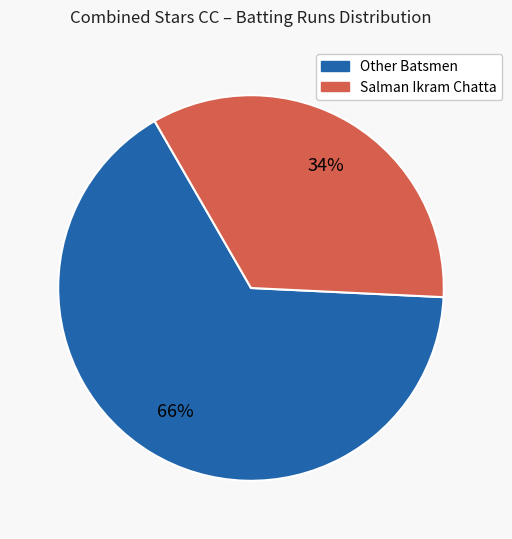

Is there any slice that represents more than half of the pie?

Yes